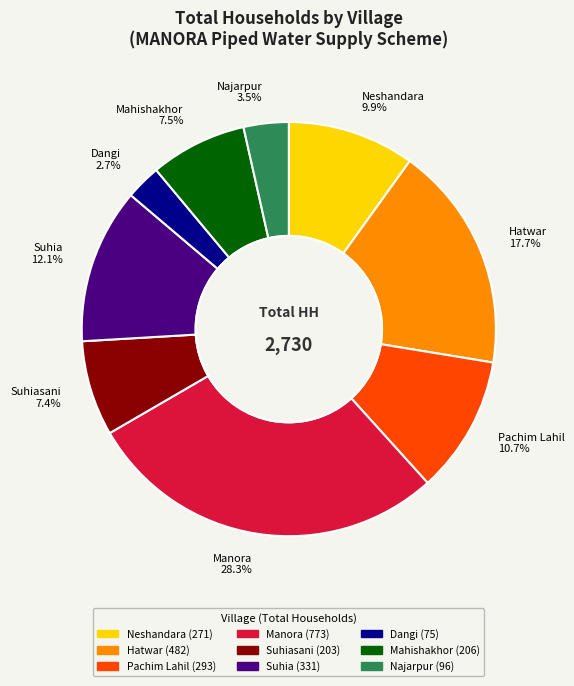

True or false: Pachim Lahil accounts for 22% of the total.

False